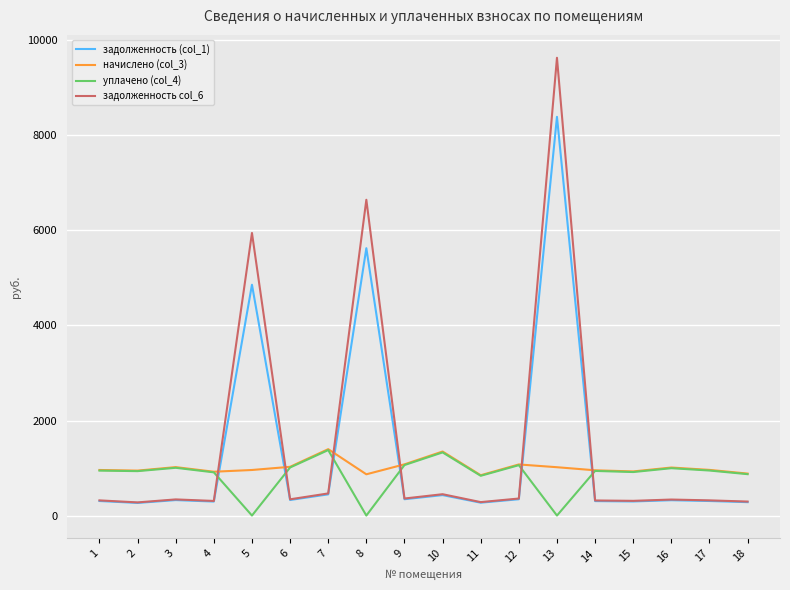

What are all the series names shown in the legend?

задолженность (col_1), начислено (col_3), уплачено (col_4), задолженность col_6